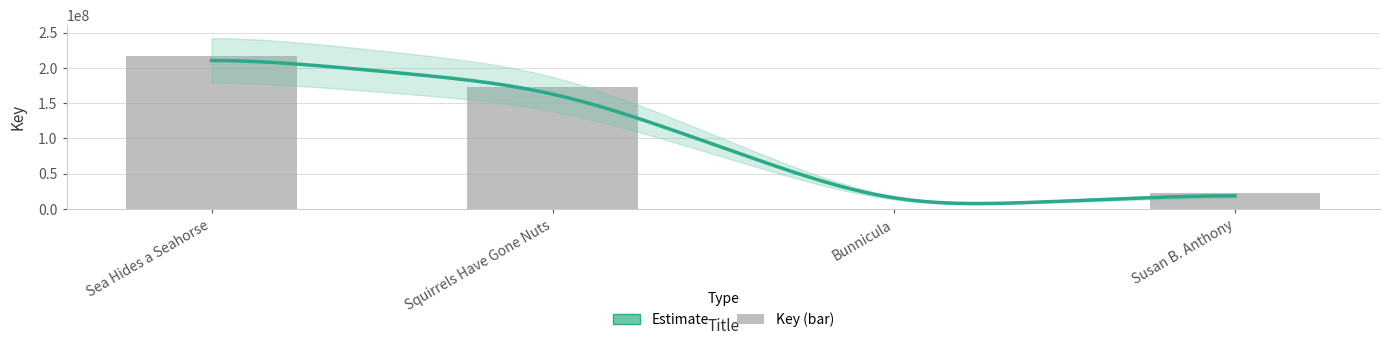

Which has a higher value, Squirrels Have Gone Nuts or Susan B. Anthony?

Squirrels Have Gone Nuts